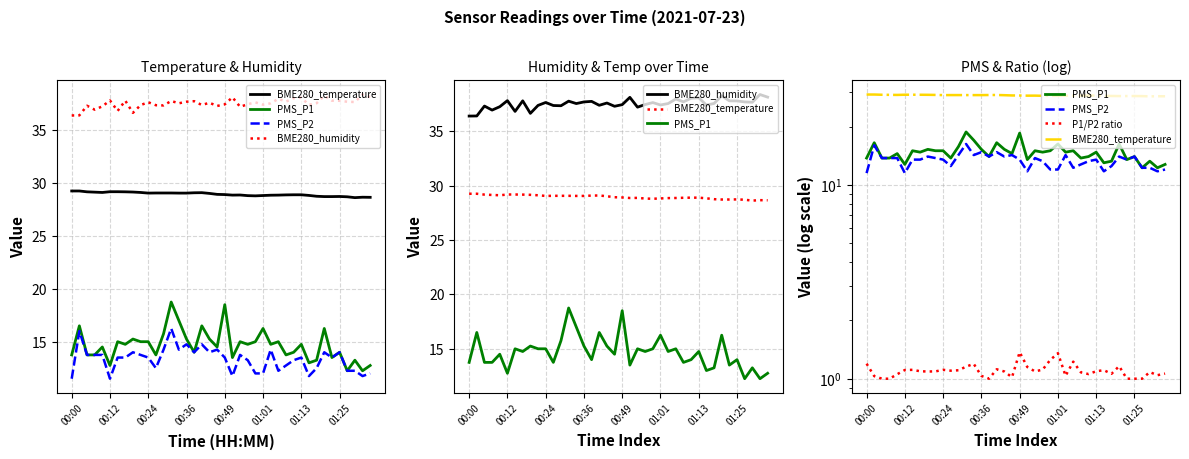

How many interior local valleys does the PMS_P2 series have?

10